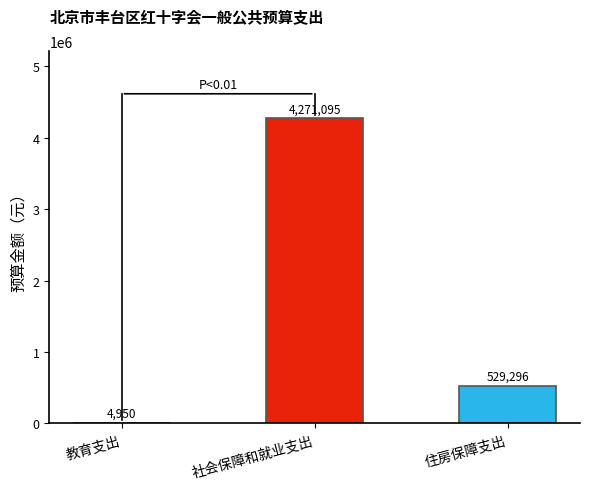

How many distinct data groups are displayed?

1